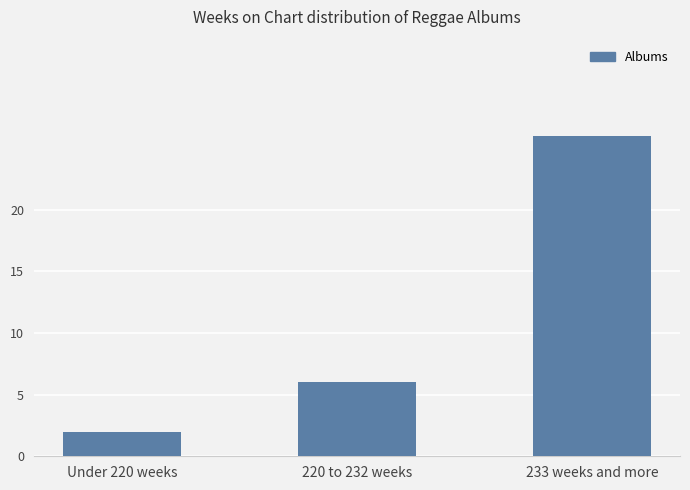

The value at Under 220 weeks is 2. True or false?

True